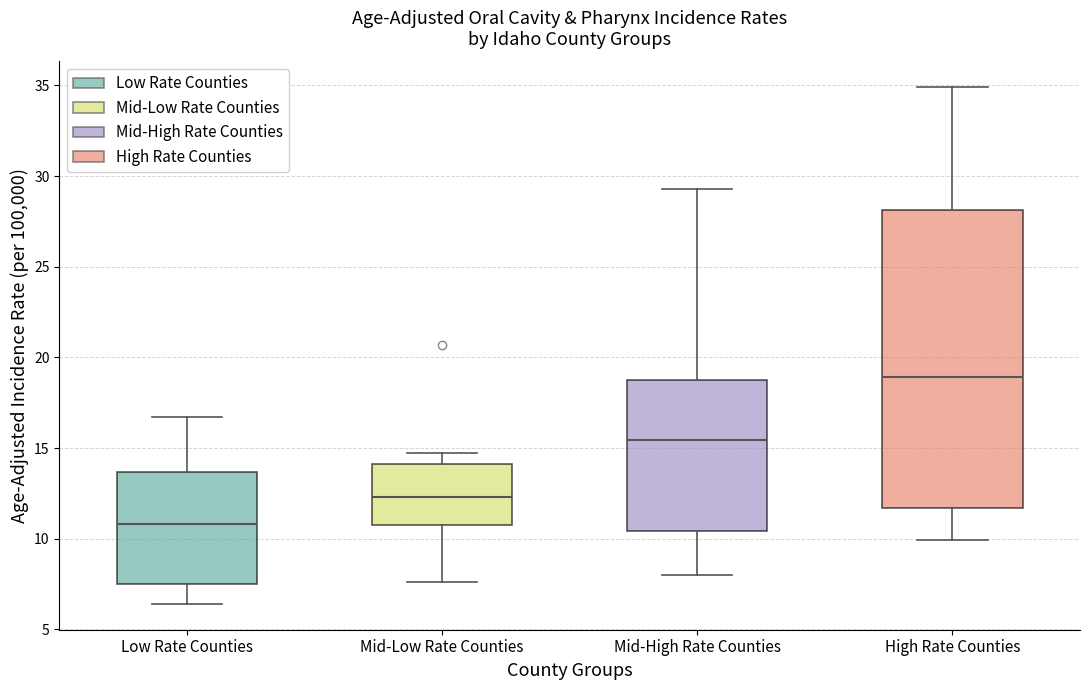

Which box's median line is the lowest?

Low Rate Counties